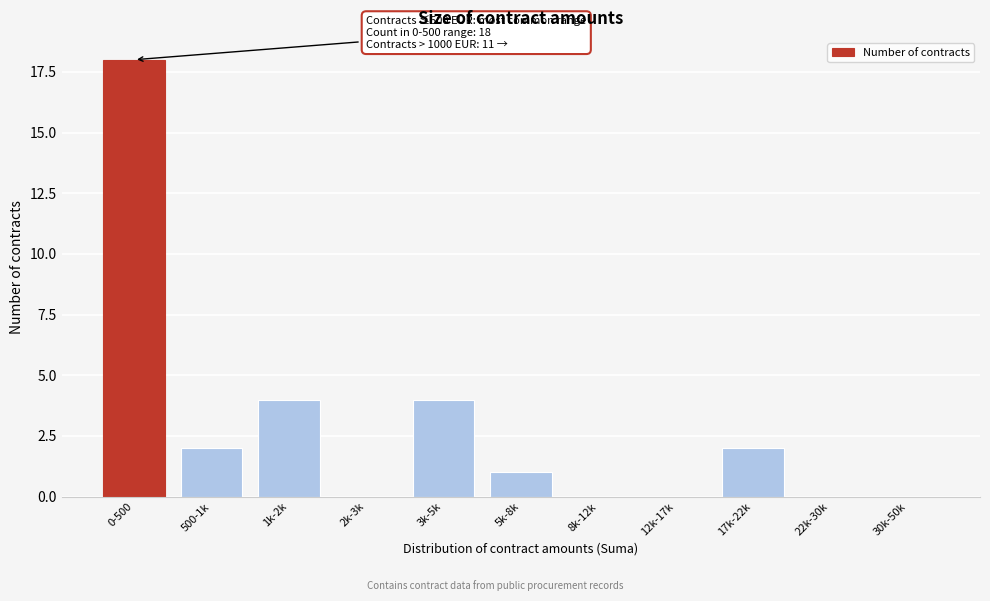

Reading right to left, what are all the values shown in this chart?

30k-50k=0	22k-30k=0	17k-22k=2	12k-17k=0	8k-12k=0	5k-8k=1	3k-5k=4	2k-3k=0	1k-2k=4	500-1k=2	0-500=18